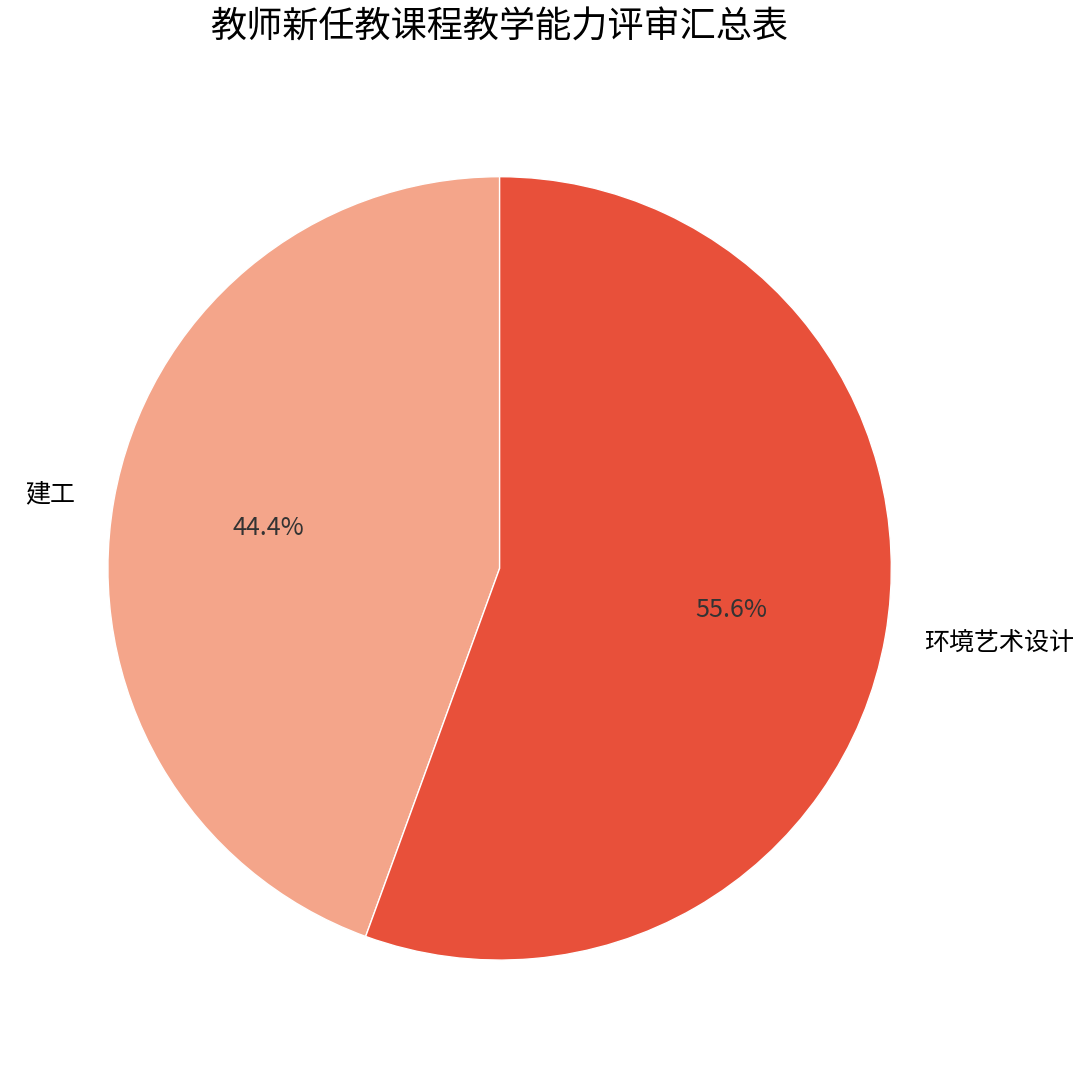

Which category has the biggest portion of the pie?

环境艺术设计